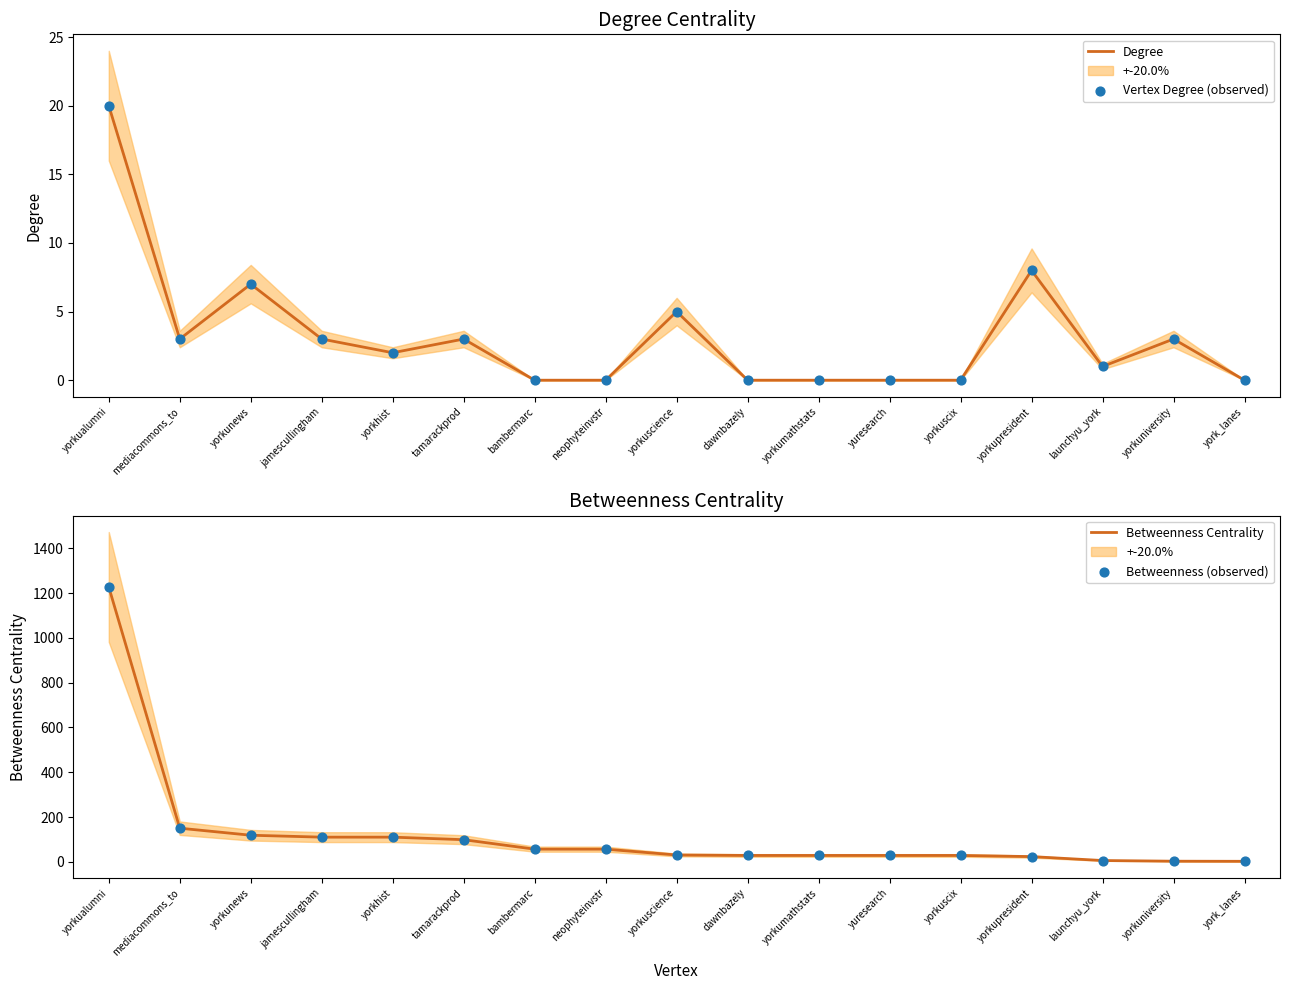

Is the value of Degree at yorkuscience greater than the value of Betweenness (observed) at york_lanes?

Yes